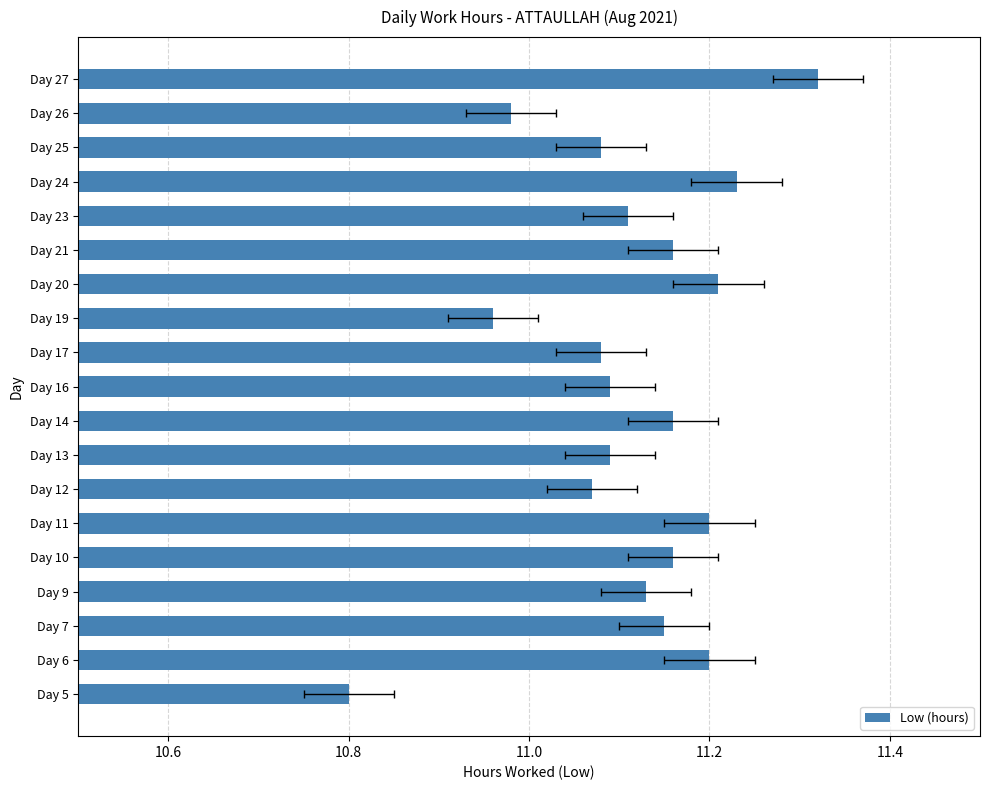

Does the chart contain any negative values?

No